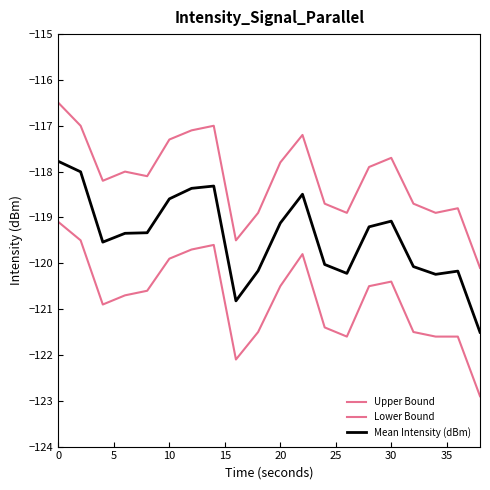

In Mean Intensity (dBm), how many points are lower than both neighbors (excluding endpoints)?

4